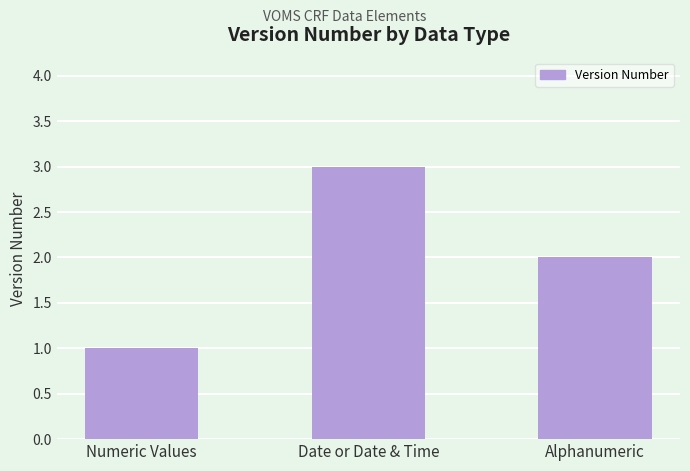

What is the sum of the values at Alphanumeric and Date or Date & Time?

5